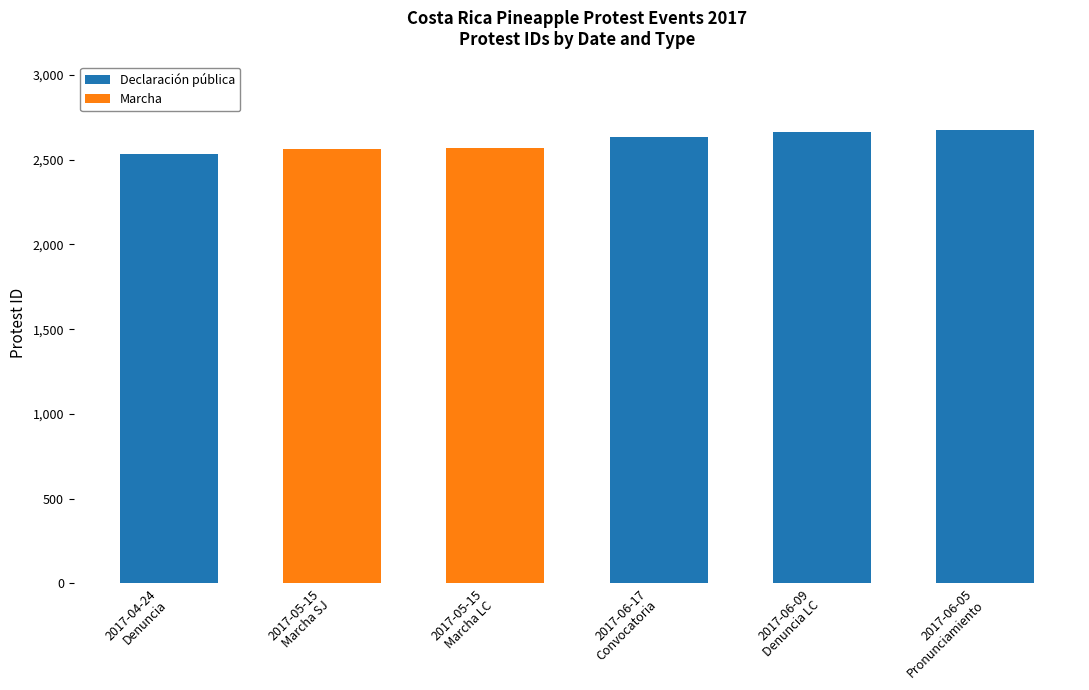

What is the maximum value for Declaración pública?

2678